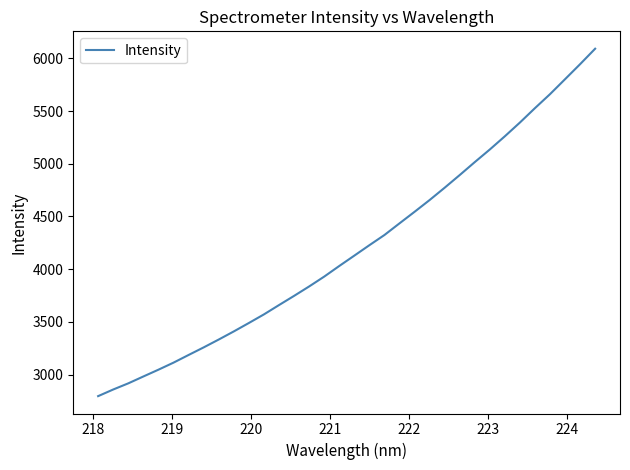

What is the minimum value shown in the chart?

2795.4